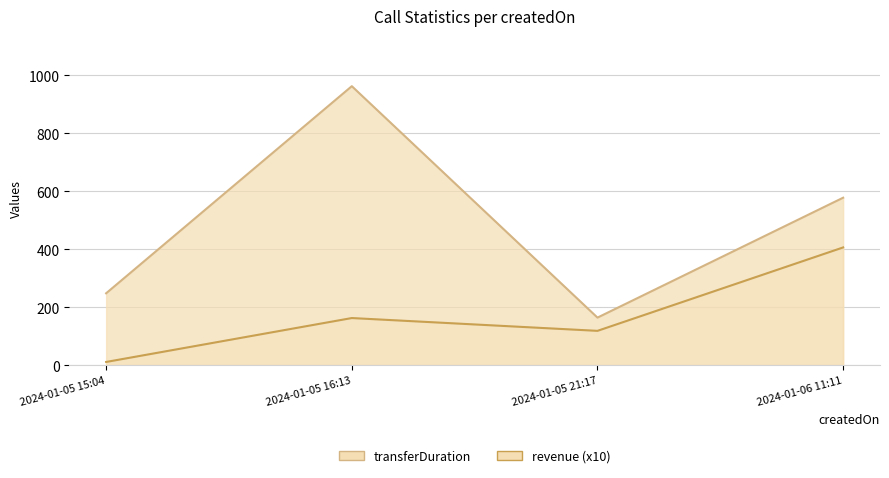

The chart shows a value of 162.5 at 2024-01-05 16:13. True or false?

True